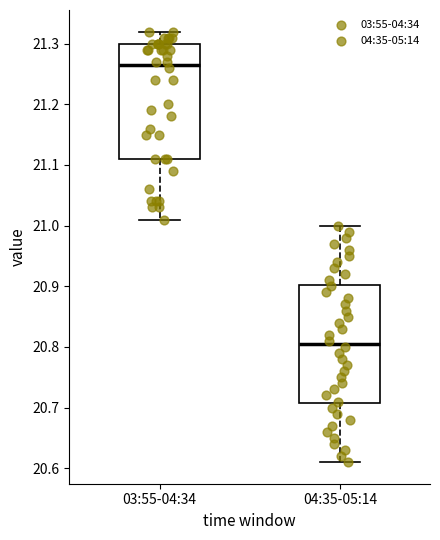

Reading left to right, read every box against the y-axis: the position of its median line, the range the box covers, and the ends of its whiskers. The values are not printed on the chart, so give them approximately, as read against the axis.

03:55-04:34: median 21.27, box 21.11 to 21.30, whiskers 21.01 to 21.32
04:35-05:14: median 20.81, box 20.71 to 20.90, whiskers 20.61 to 21.00